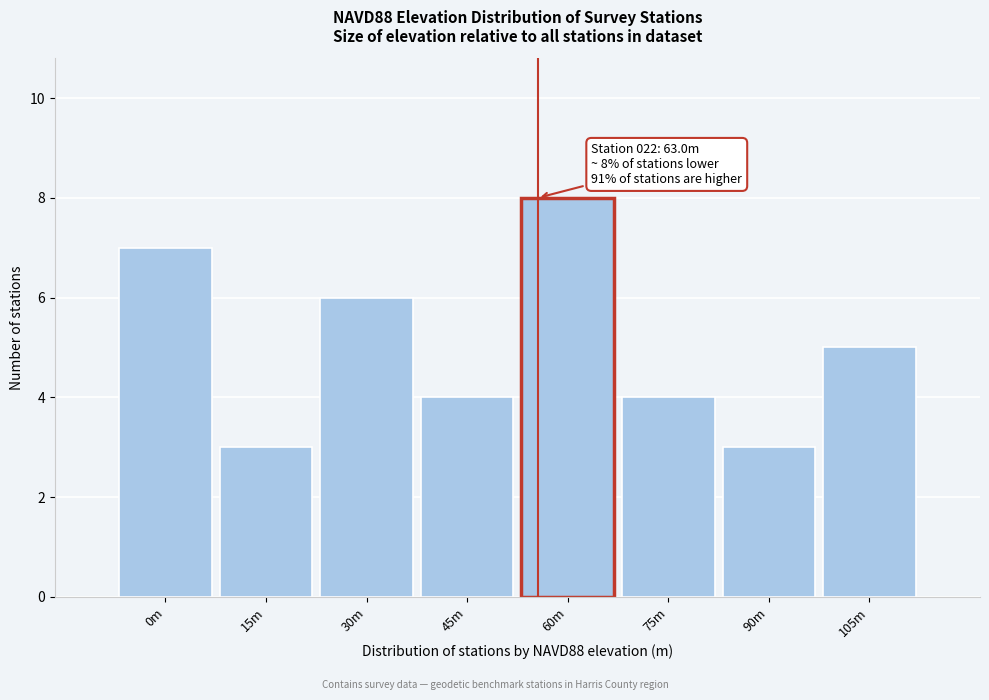

Reading left to right, extract all data points from this chart.

0m=7	15m=3	30m=6	45m=4	60m=8	75m=4	90m=3	105m=5